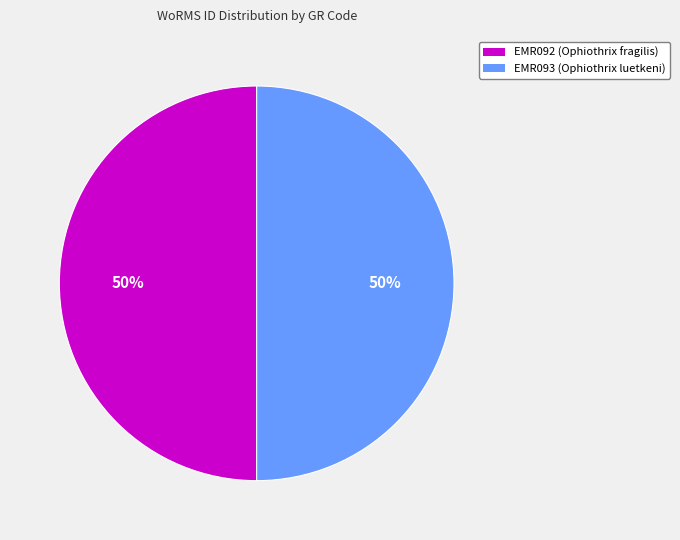

To the nearest percent, what percentage of the pie is EMR092 (Ophiothrix fragilis)?

50%